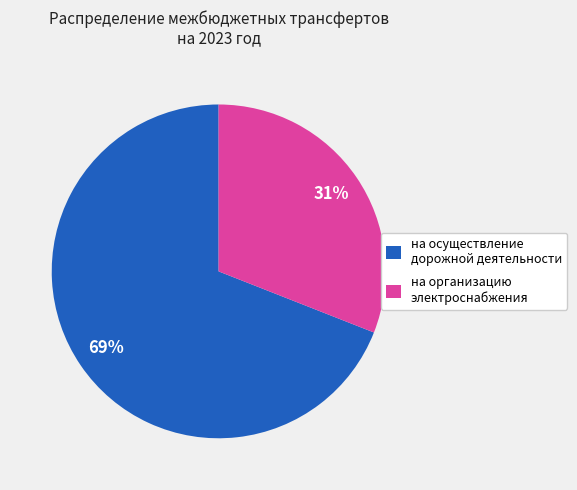

Does any single category account for the majority?

Yes